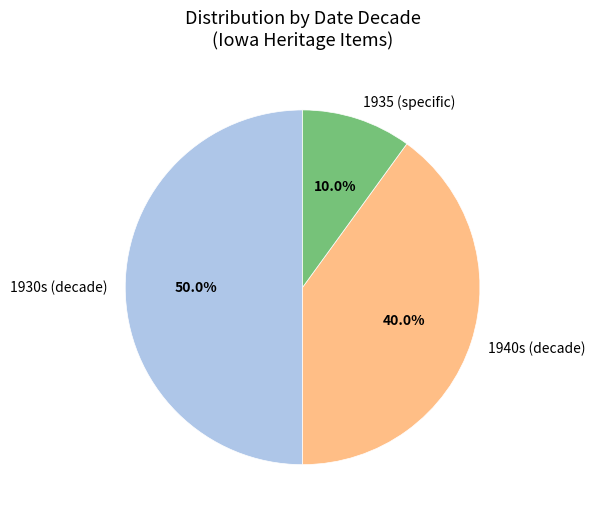

What is the total percentage of 1940s (decade) and 1930s (decade)?

90.0%